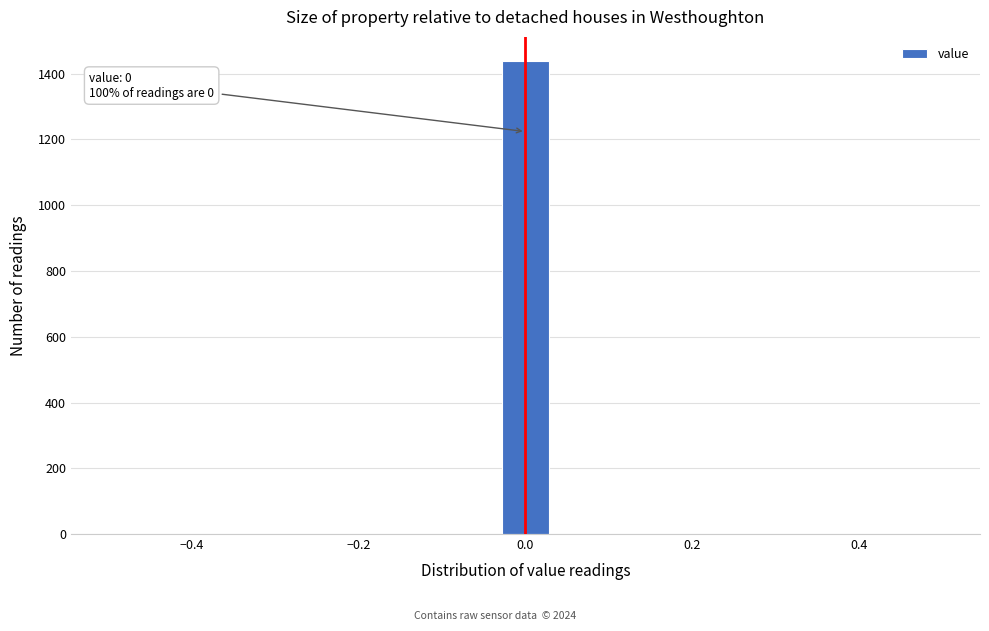

Around what value on the x-axis is the tallest bar? Give the approximate position of its centre, as read against the axis.

0.00